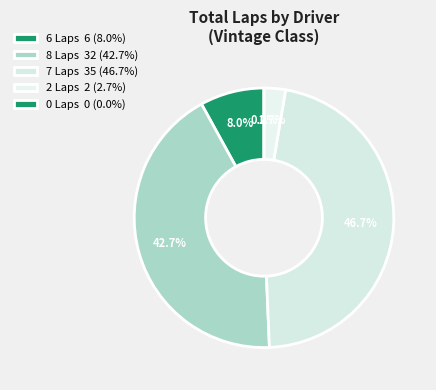

Does Brian Duncan account for over 50% of the chart?

No